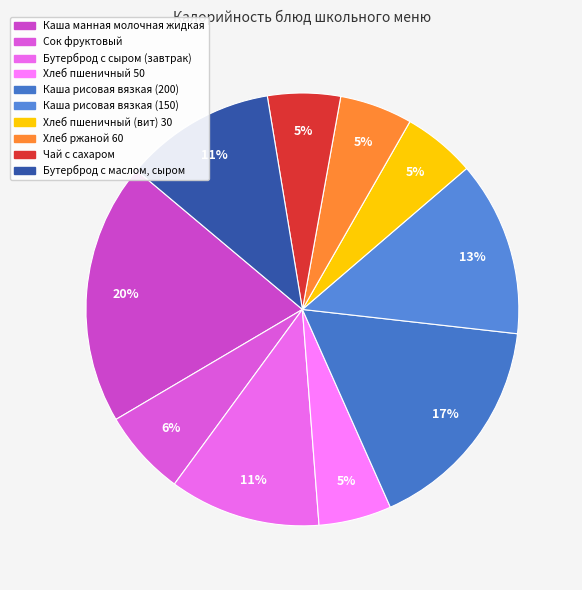

True or false: Хлеб пшеничный (вит) 30 accounts for 17% of the total.

False